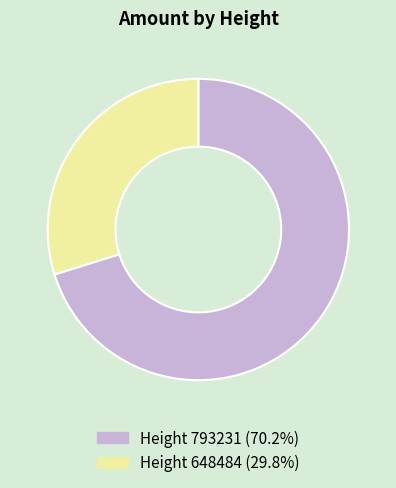

Do Height 648484 (29.8%) and Height 793231 (70.2%) together represent more than half of the pie?

Yes